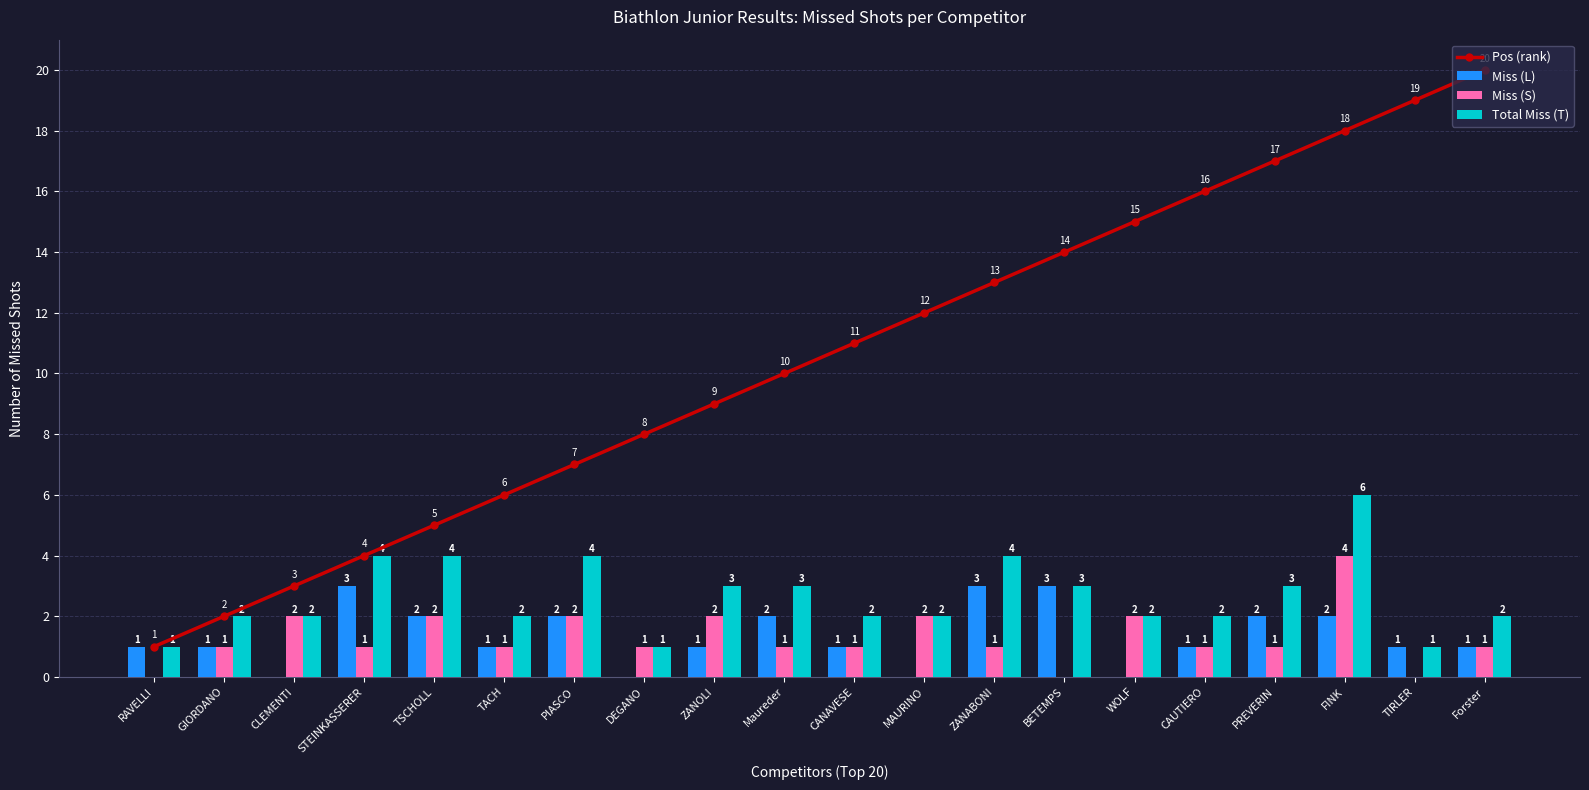

What is the difference between the second highest and minimum values in the Miss (S) series?

2